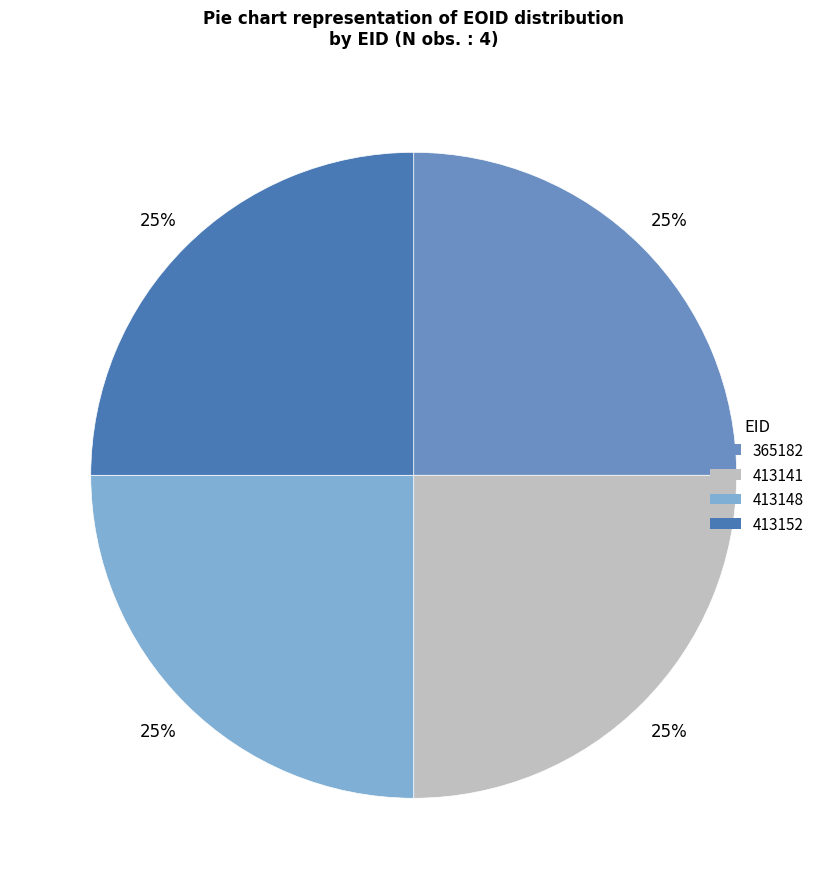

Count the number of slices in the pie.

4